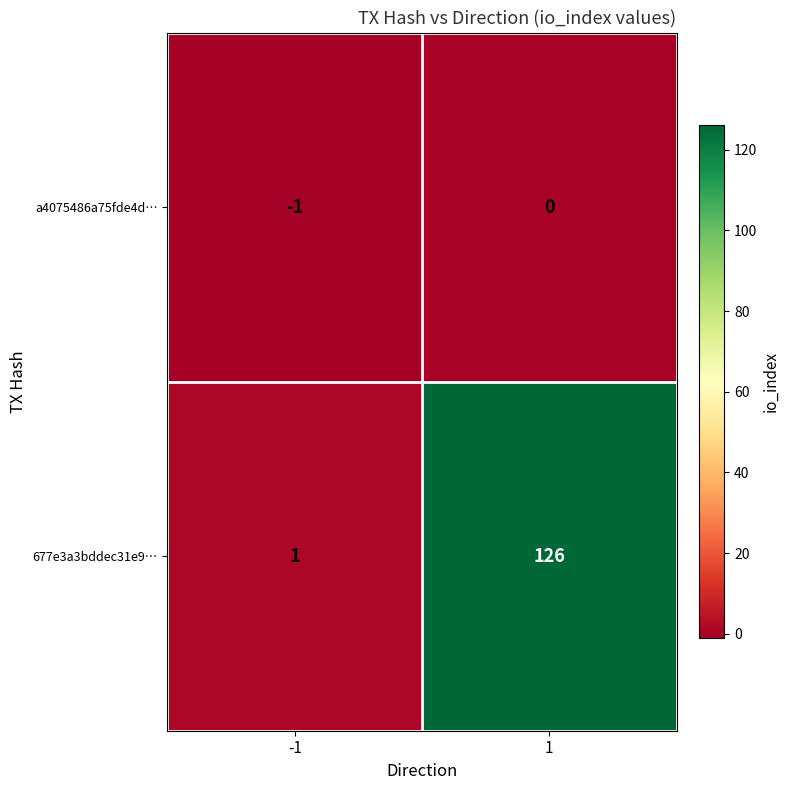

Which series changed the most between -1 and 1?

677e3a3bddec31e9…